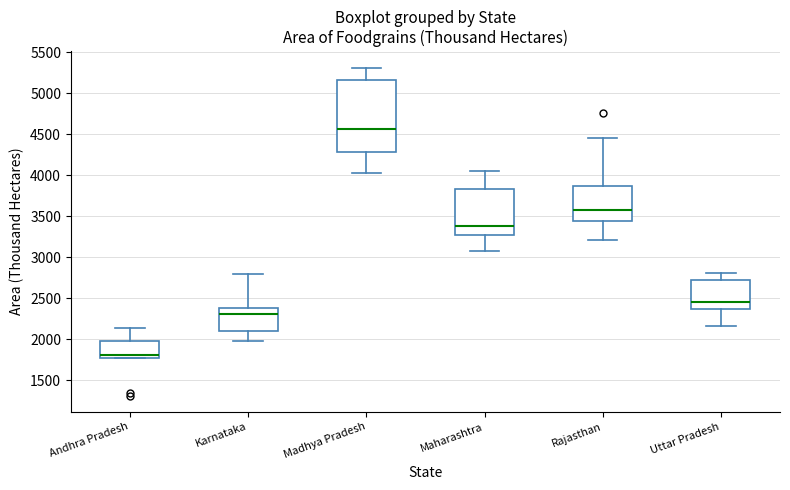

Where does the lower whisker of the box for Rajasthan end on the y-axis? The values are not printed on the chart, so give them approximately, as read against the axis.

3200